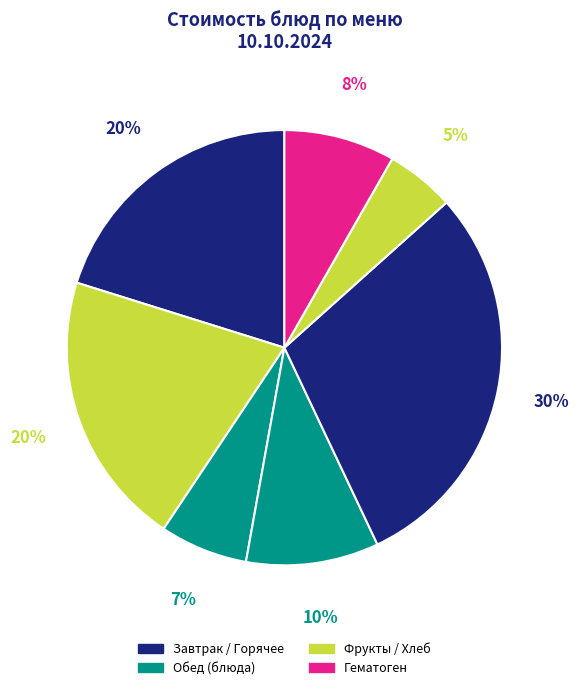

How many segments does this pie chart have?

7